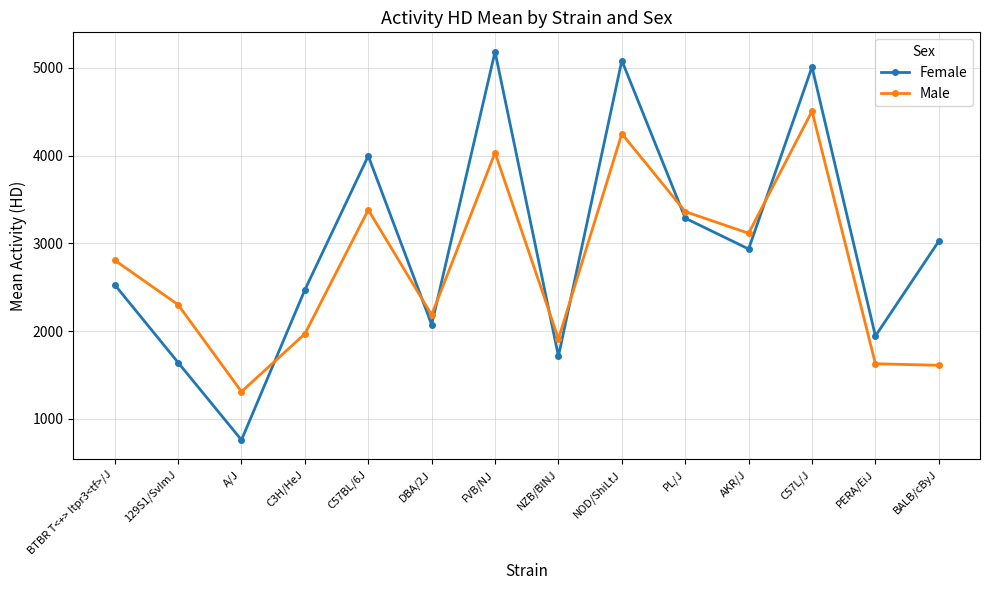

What is the average value of the Male series?

2741